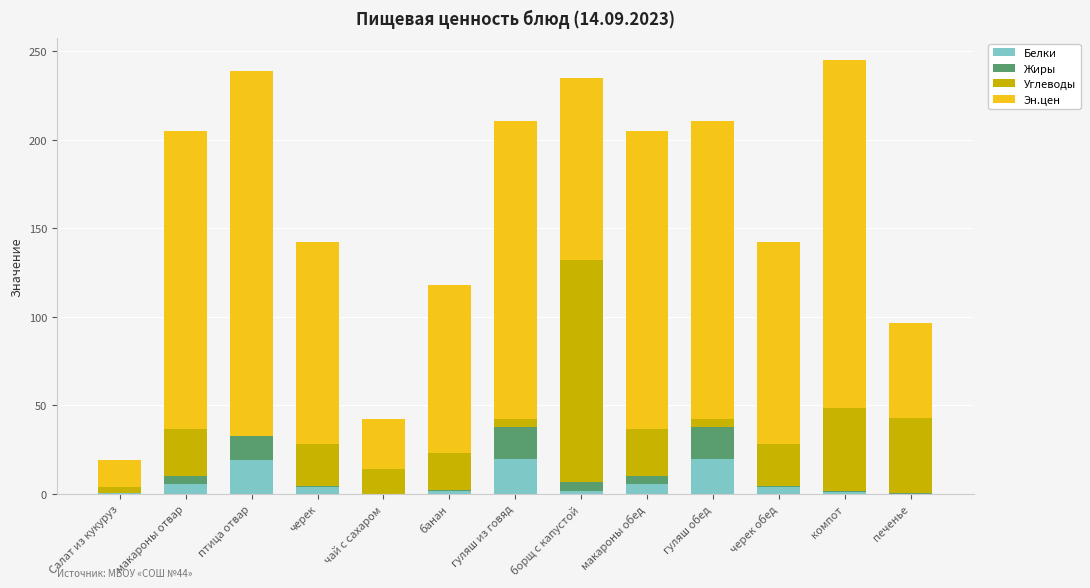

What is the highest value of the Белки series?

19.7